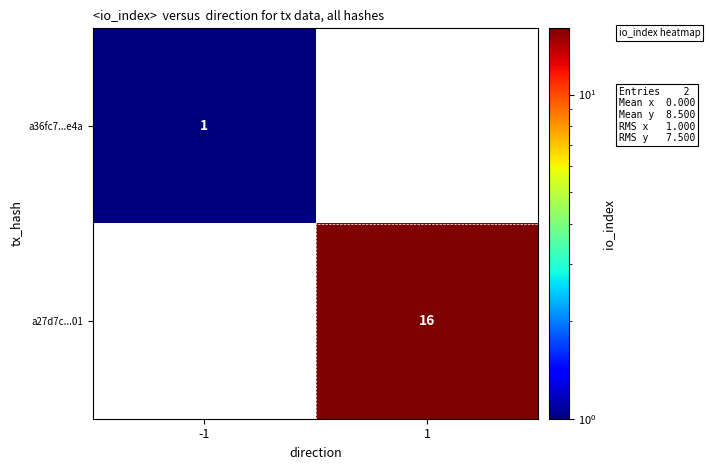

Is it true that a27d7c...01 equals 16 at 1?

True